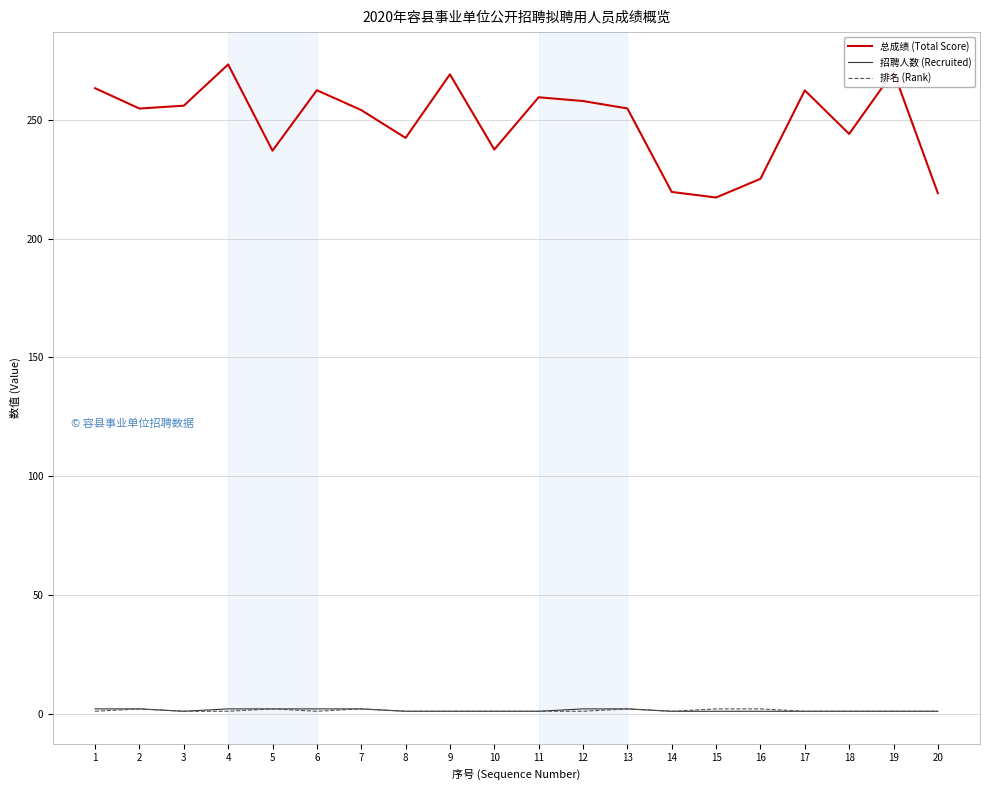

Is it true that 排名 (Rank) equals 2.0 at 2?

True